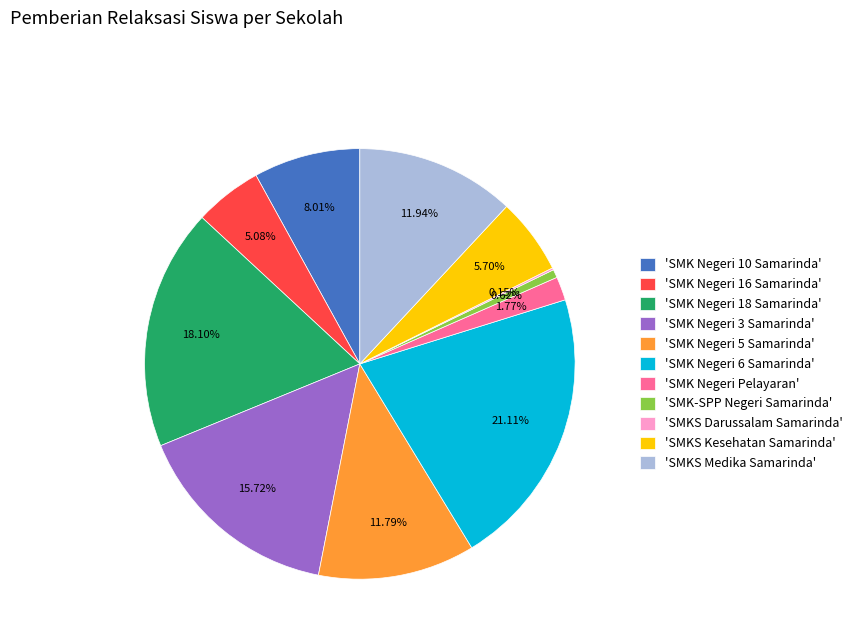

Which has a higher value, 'SMKS Kesehatan Samarinda' or 'SMK Negeri 3 Samarinda'?

'SMK Negeri 3 Samarinda'